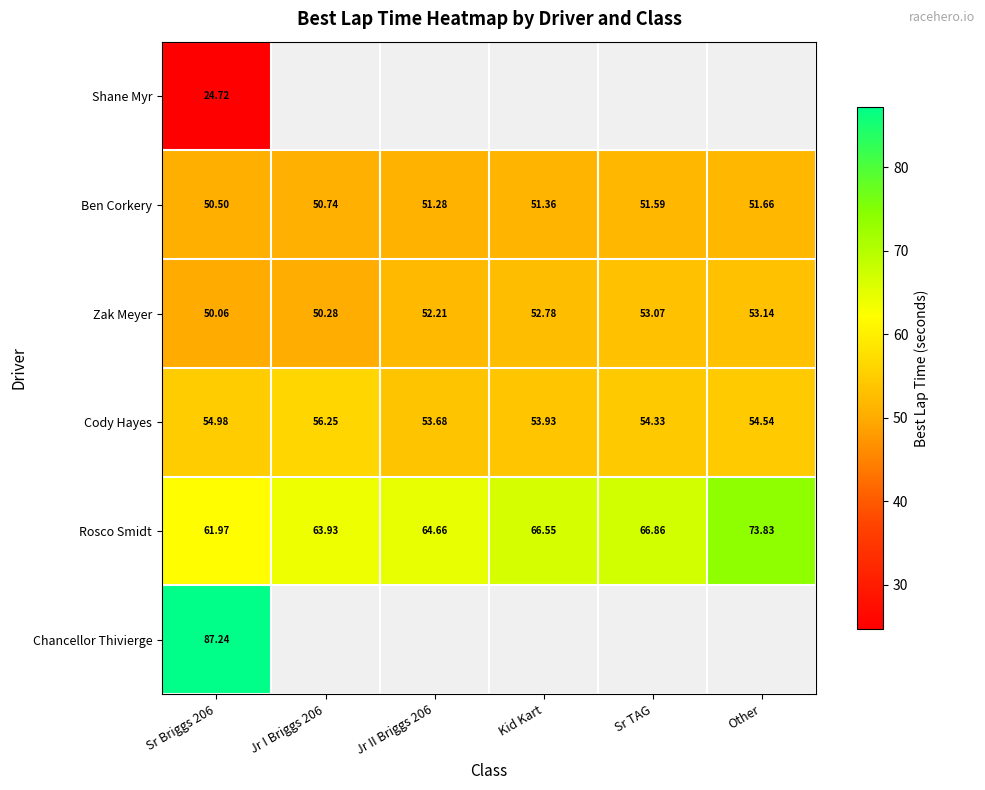

Is it true that Shane Myr equals 24.7 at Sr Briggs 206?

True